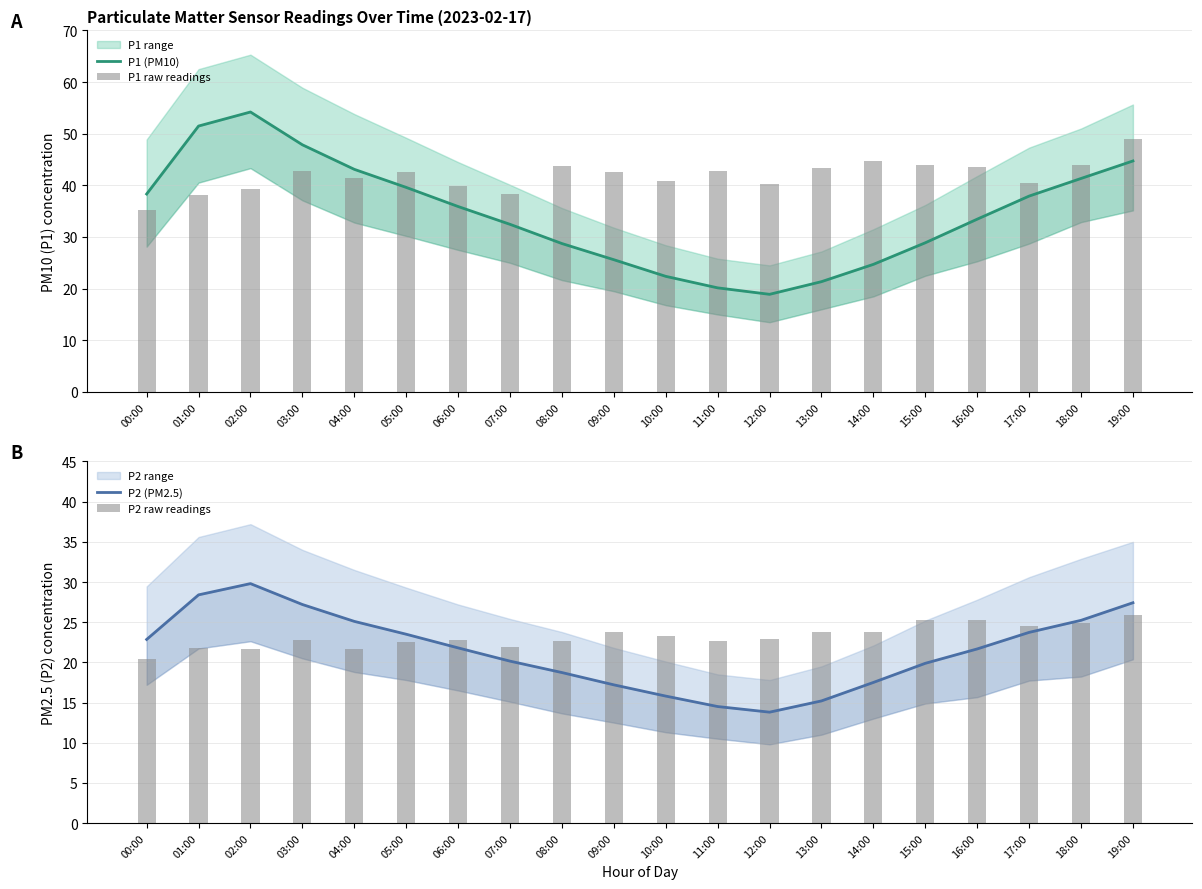

Which category has the highest value across all series?

02:00